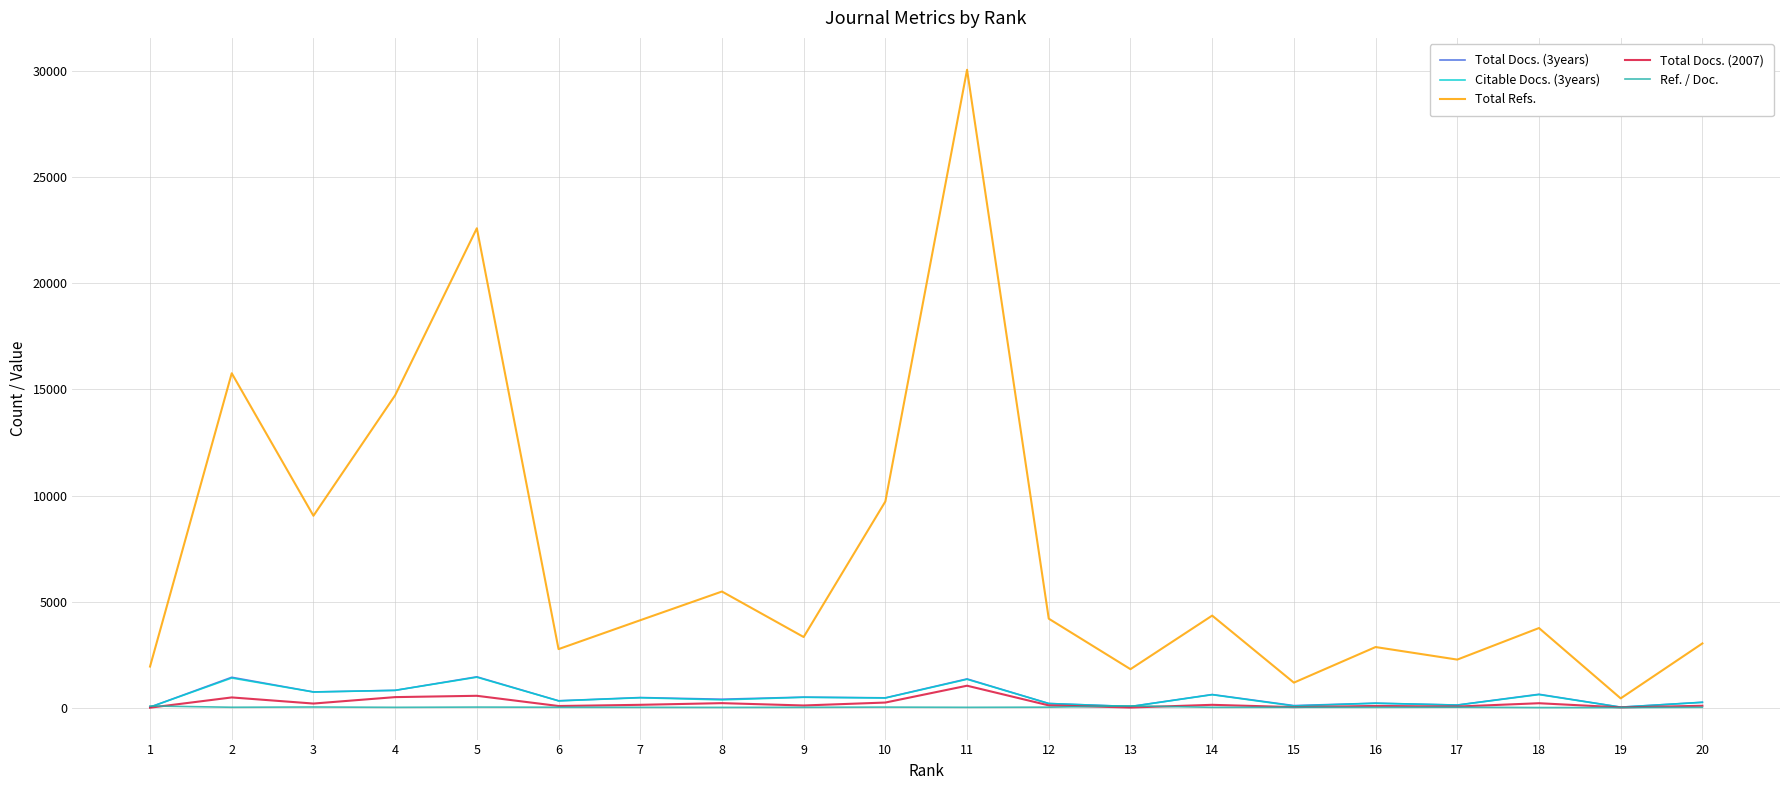

What is the total value across all series at 19?

565